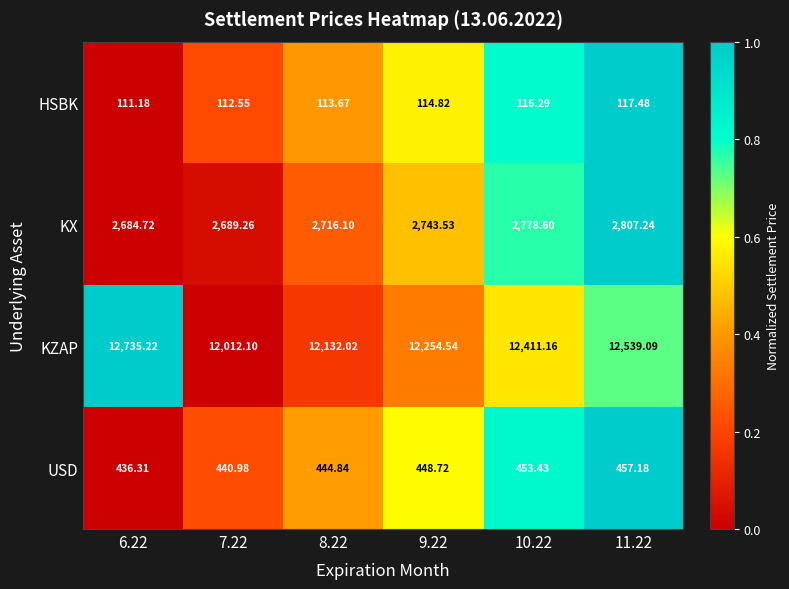

Count the number of categories in the chart.

6